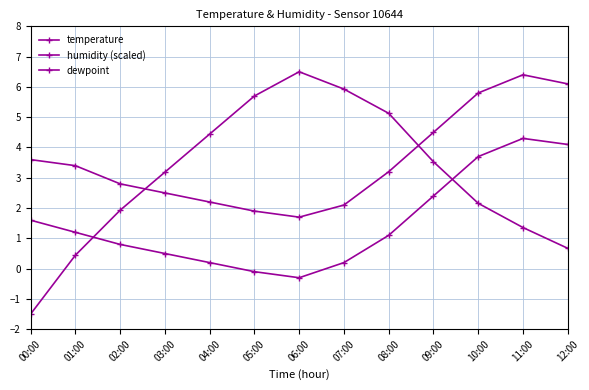

At which category does the chart reach its peak across all series?

06:00